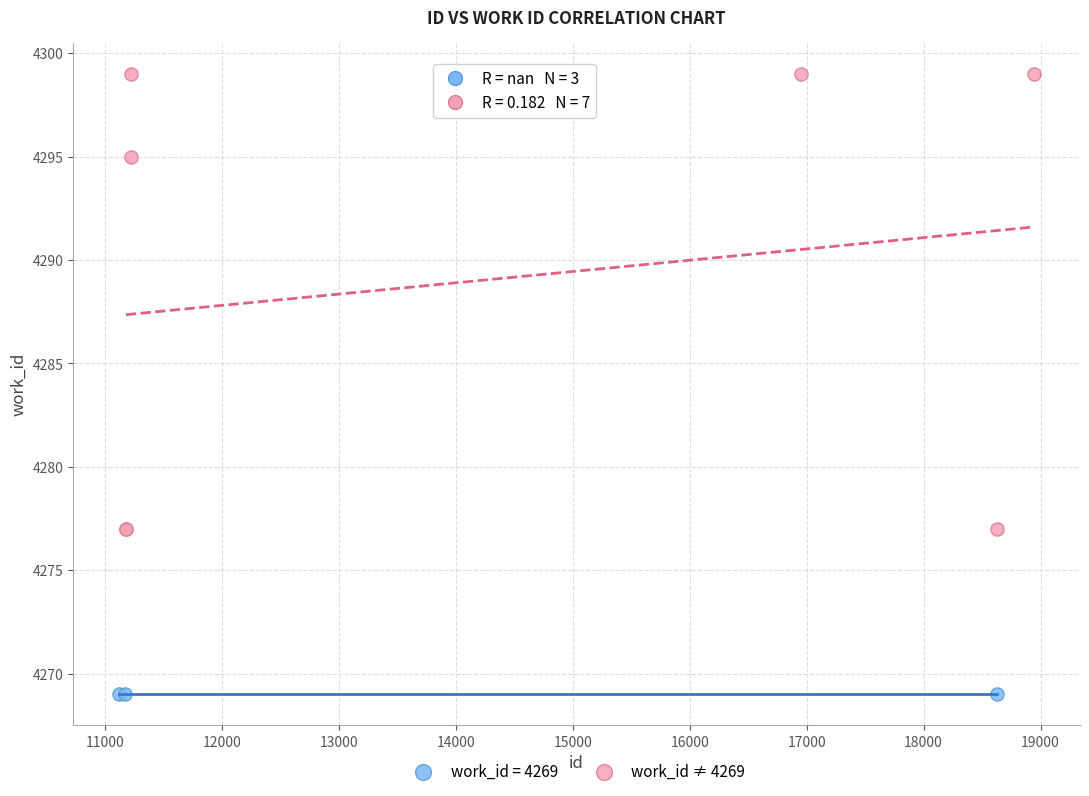

Which series contains the lowest Y value?

work_id = 4269